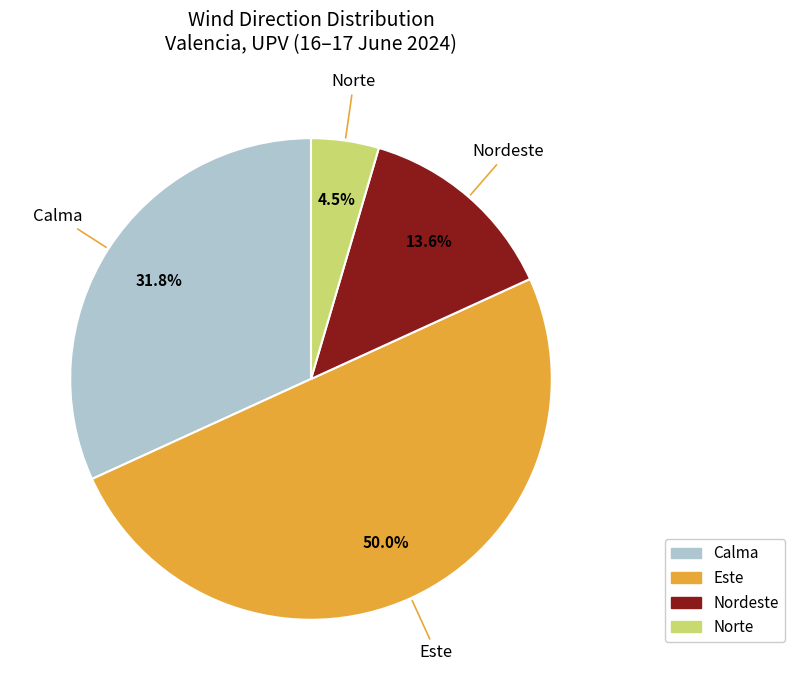

Rank the categories by value from lowest to highest.

Norte, Nordeste, Calma, Este